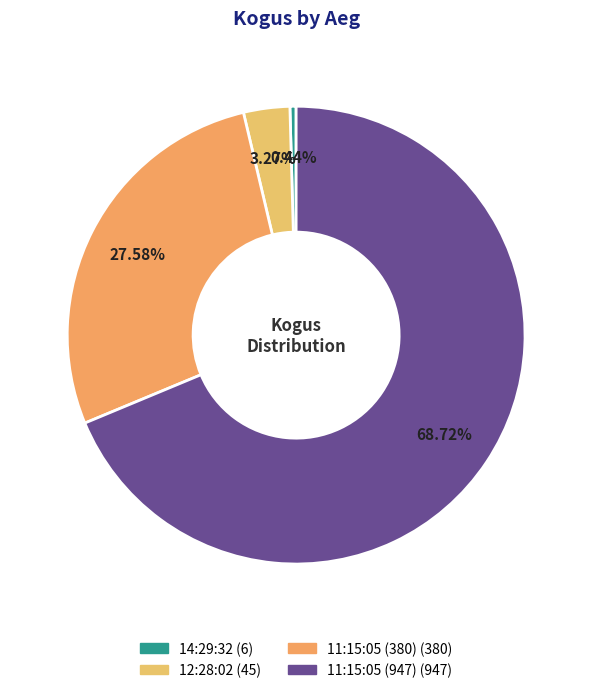

True or false: 12:28:02 accounts for 15% of the total.

False